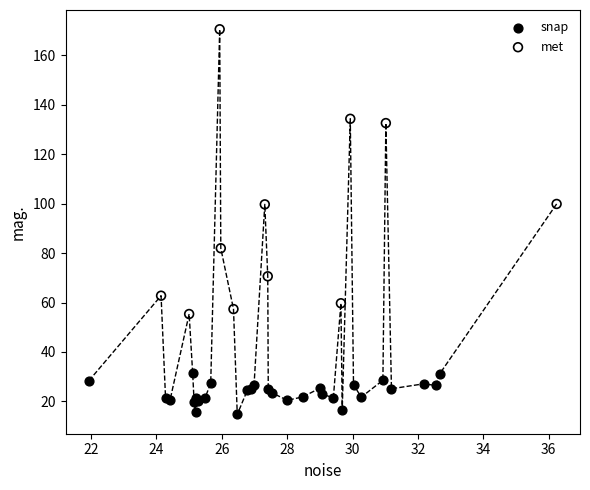

Which series reaches the minimum Y coordinate?

snap